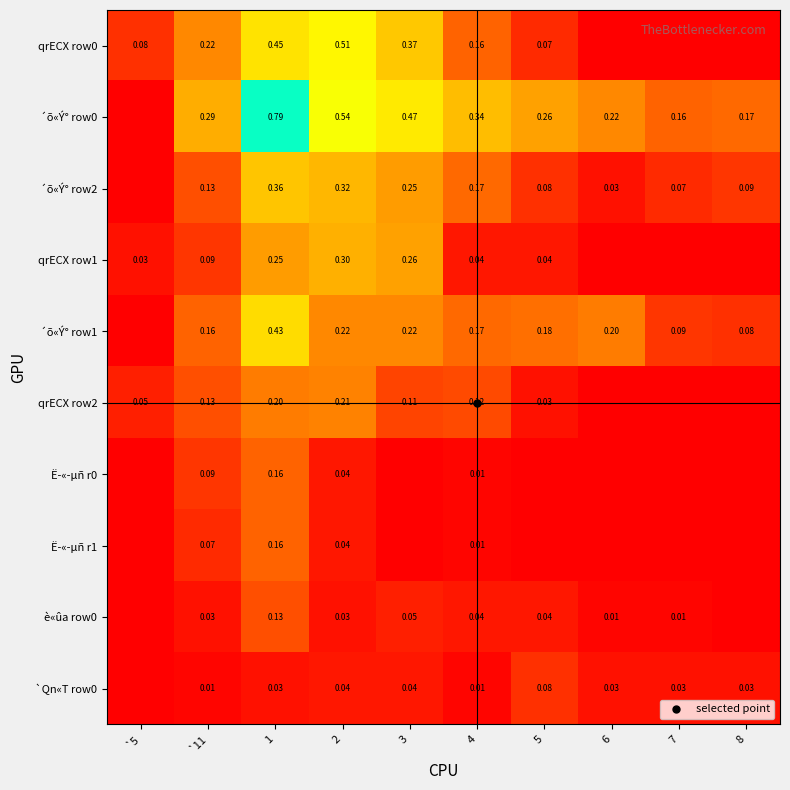

What is the difference between the maximum and minimum values in the qrECX row0 series?

0.5